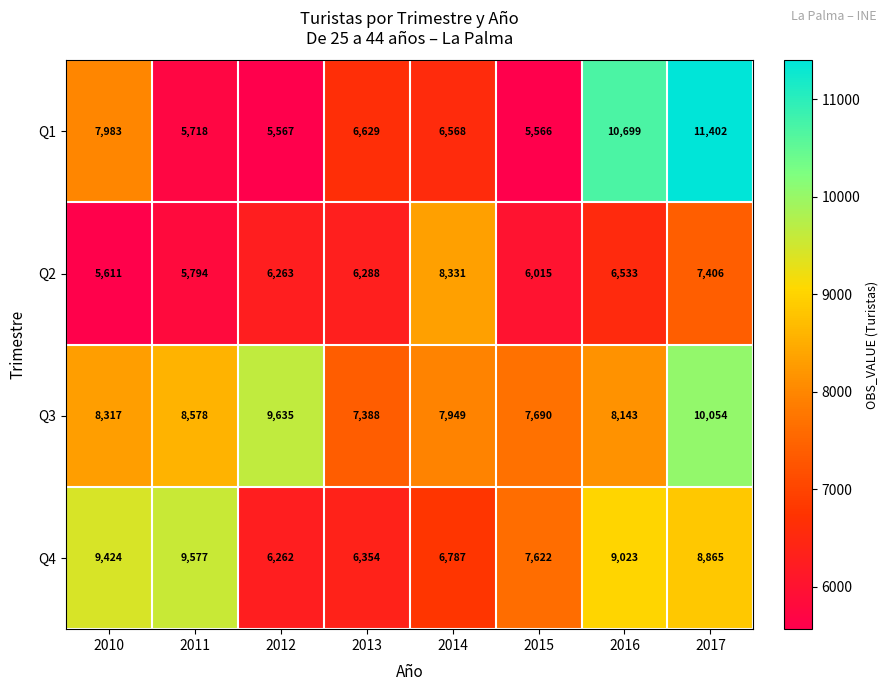

At 2011, list the series in order from smallest to largest.

Q1, Q2, Q3, Q4